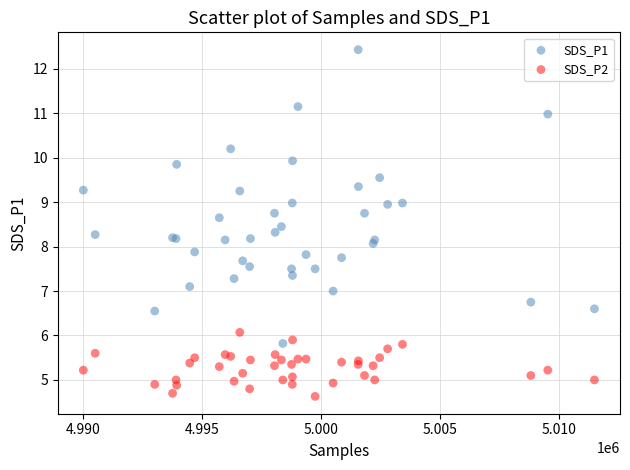

Which series has the largest Y range (max minus min)?

SDS_P1